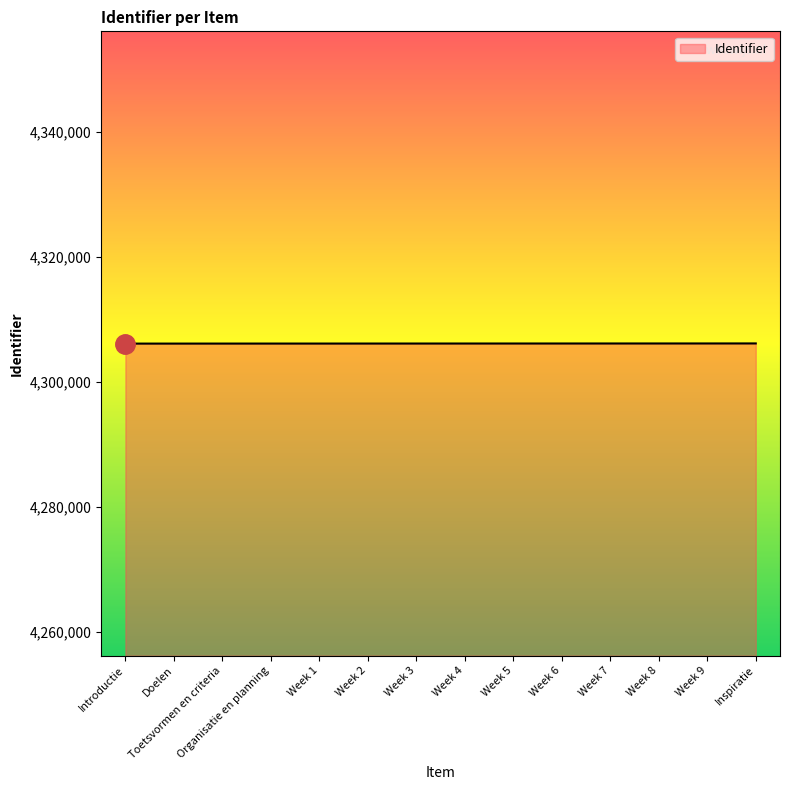

What value does the data have at Inspiratie?

4306171